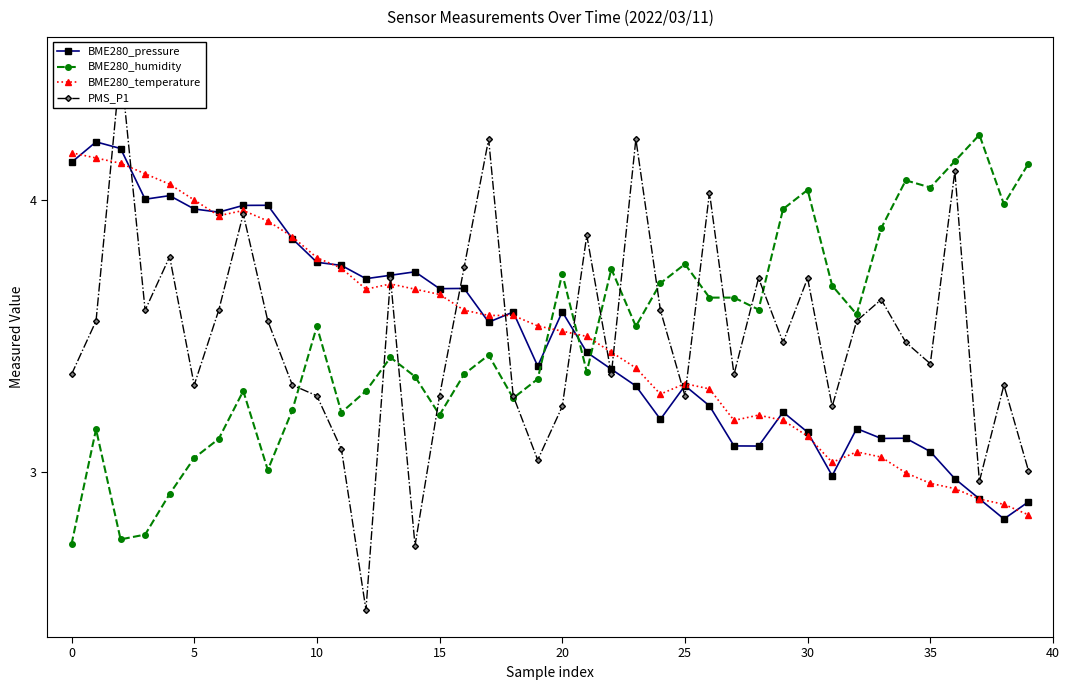

How many values in the BME280_pressure series are below 3?

5